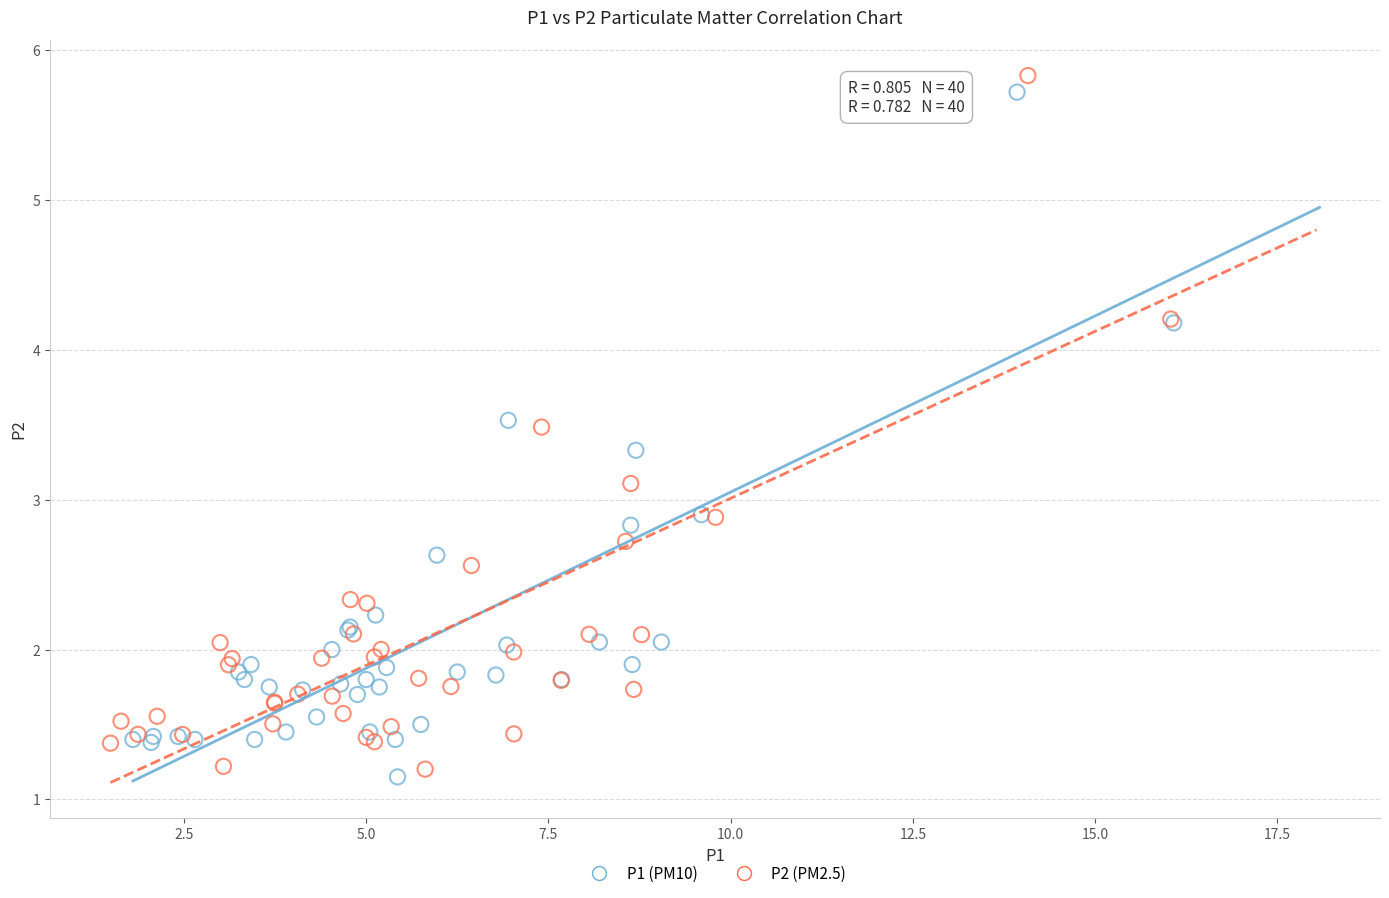

What are all the series names shown in the legend?

P1 (PM10), P2 (PM2.5)